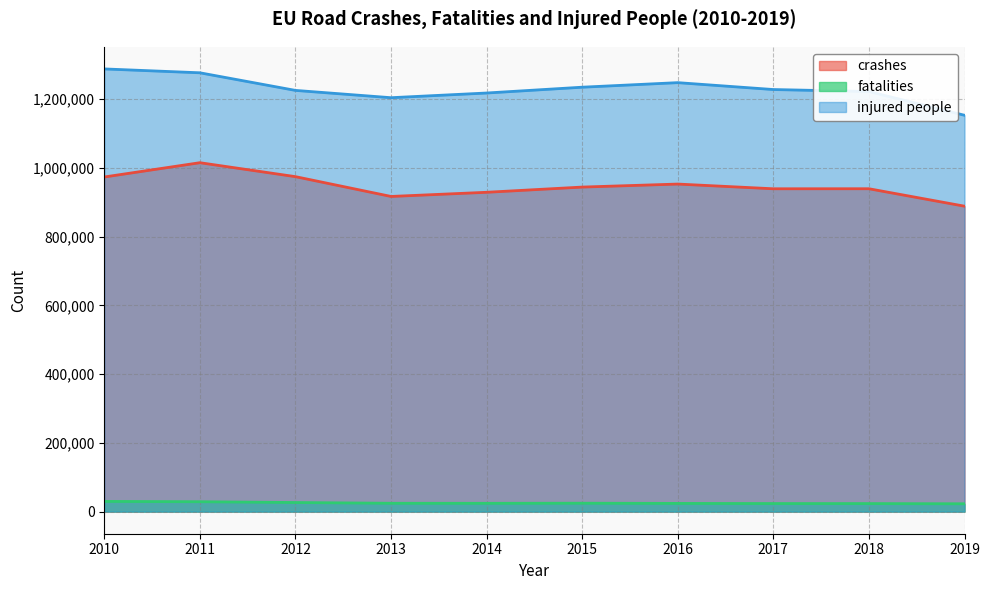

Where does the fatalities series first go above 24200?

2010